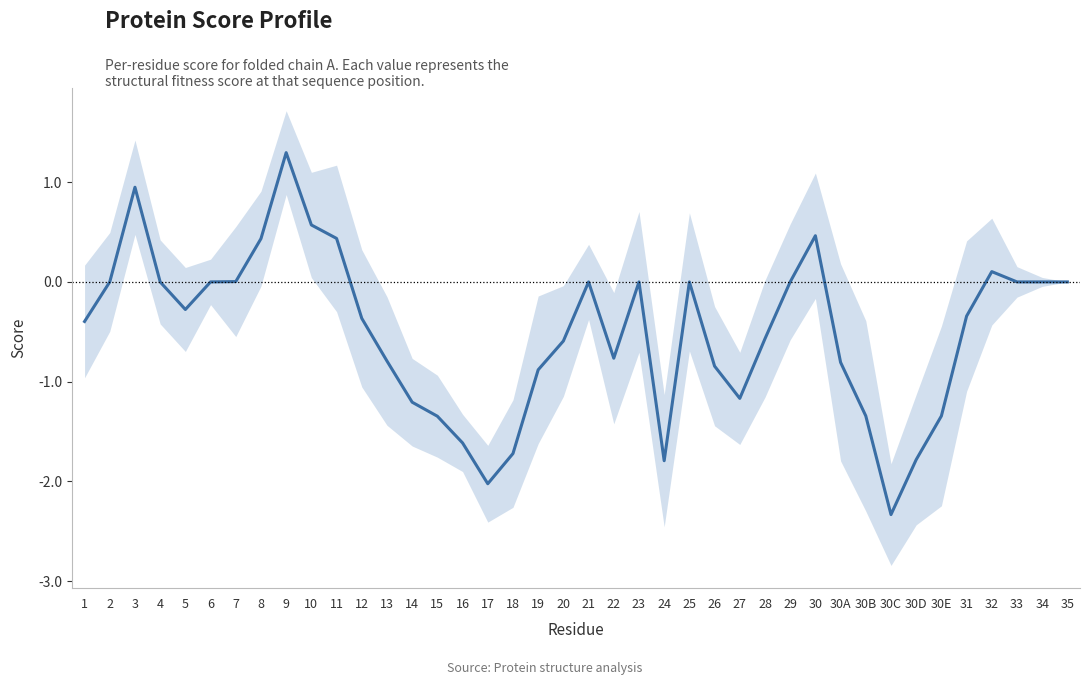

What is the change in value from 30 to 30C?

-2.8